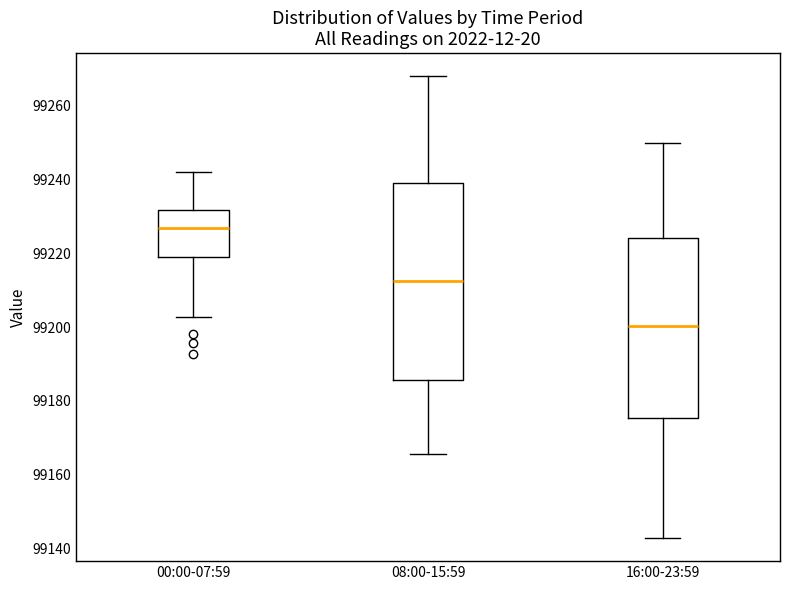

Where does the lower whisker of the box for 16:00-23:59 end on the y-axis? The values are not printed on the chart, so give them approximately, as read against the axis.

99142